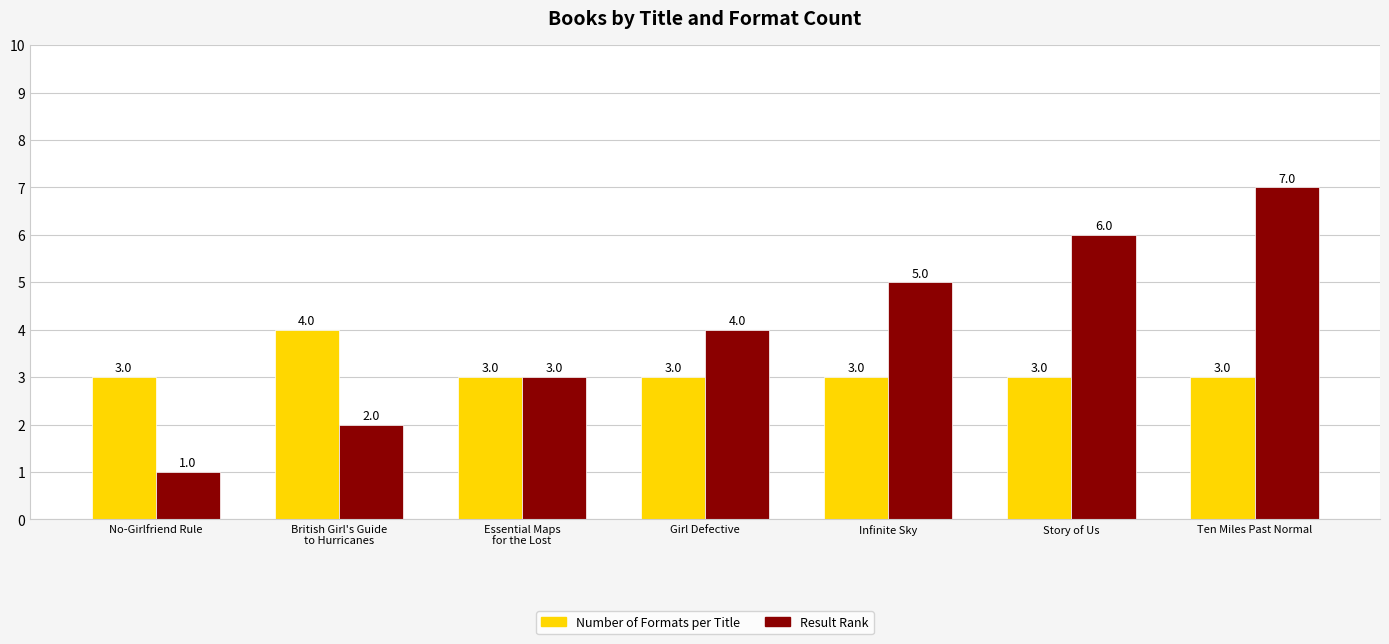

Is it true that Number of Formats per Title equals 3 at Essential Maps
for the Lost?

True